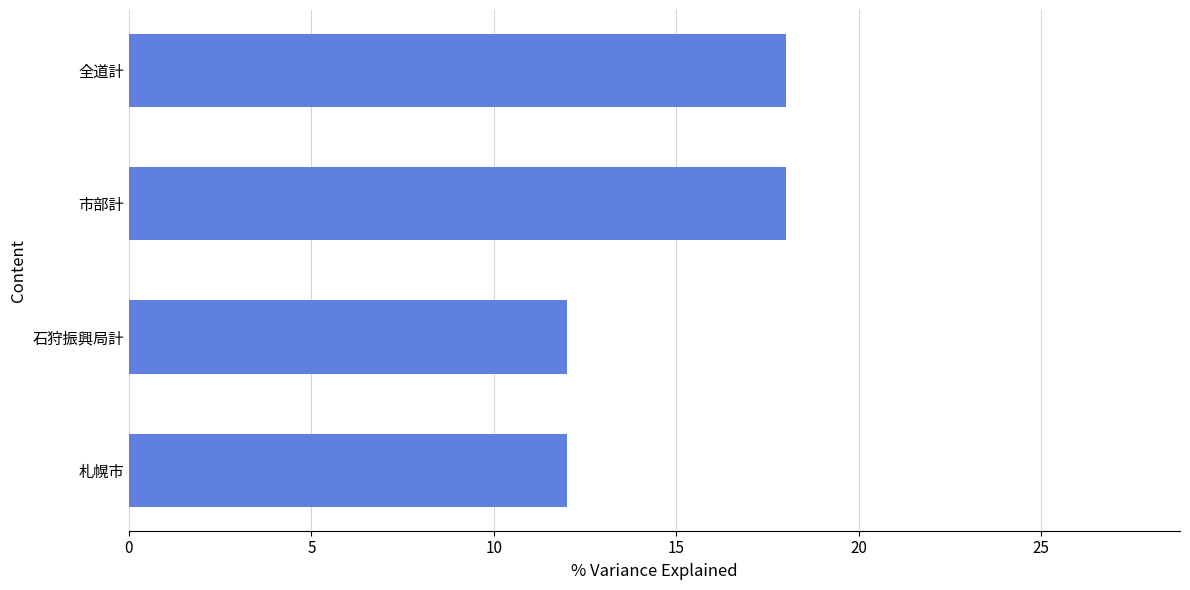

What is the sum of all values?

60